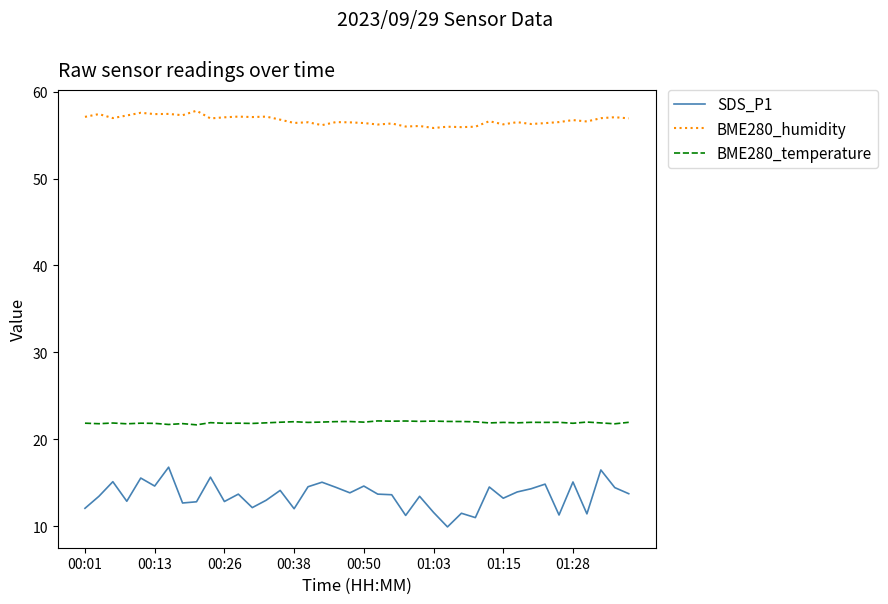

True or false: SDS_P1 and BME280_humidity intersect in this chart.

False